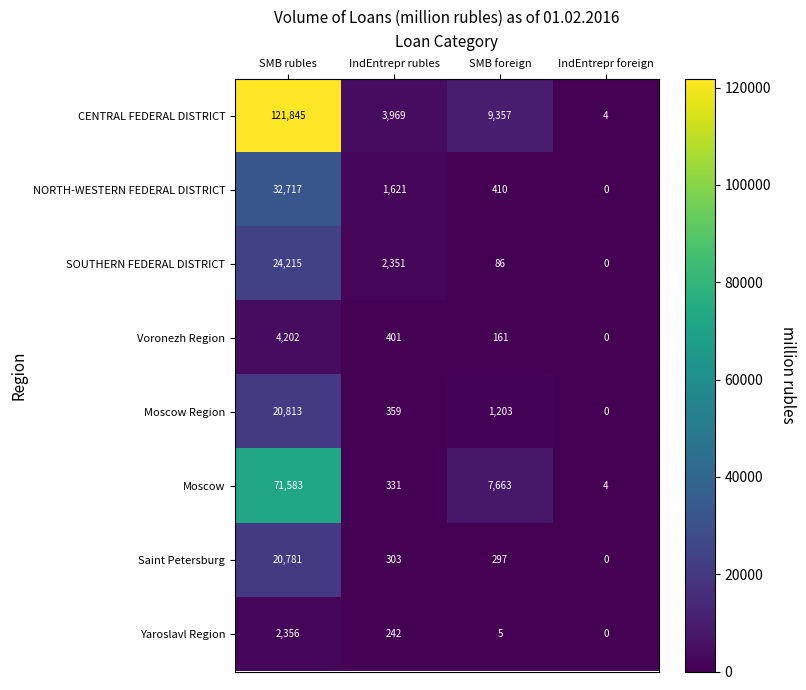

At which category does the chart reach its peak across all series?

SMB rubles